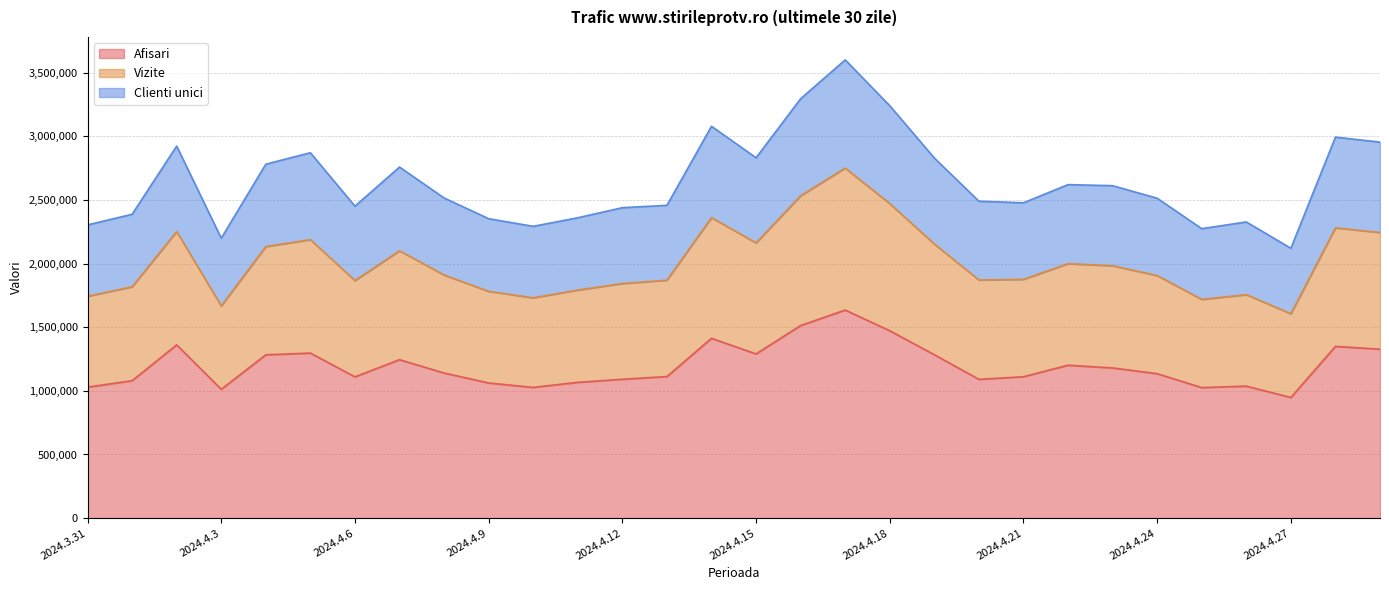

Is the value of Vizite at 2024.4.8 greater than the value of Clienti unici at 2024.4.16?

No